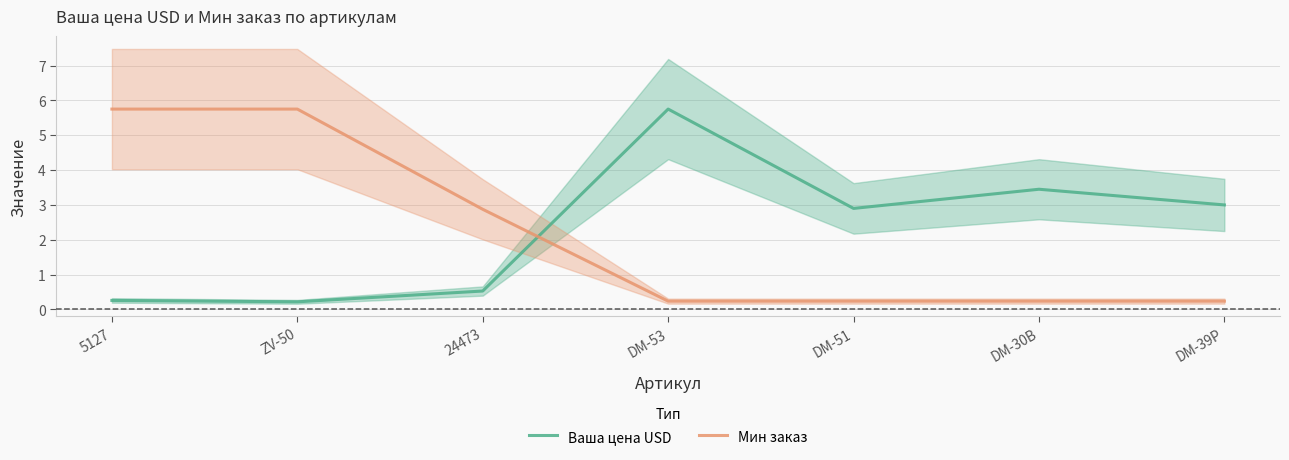

Does the chart display data point markers on the line(s)?

No